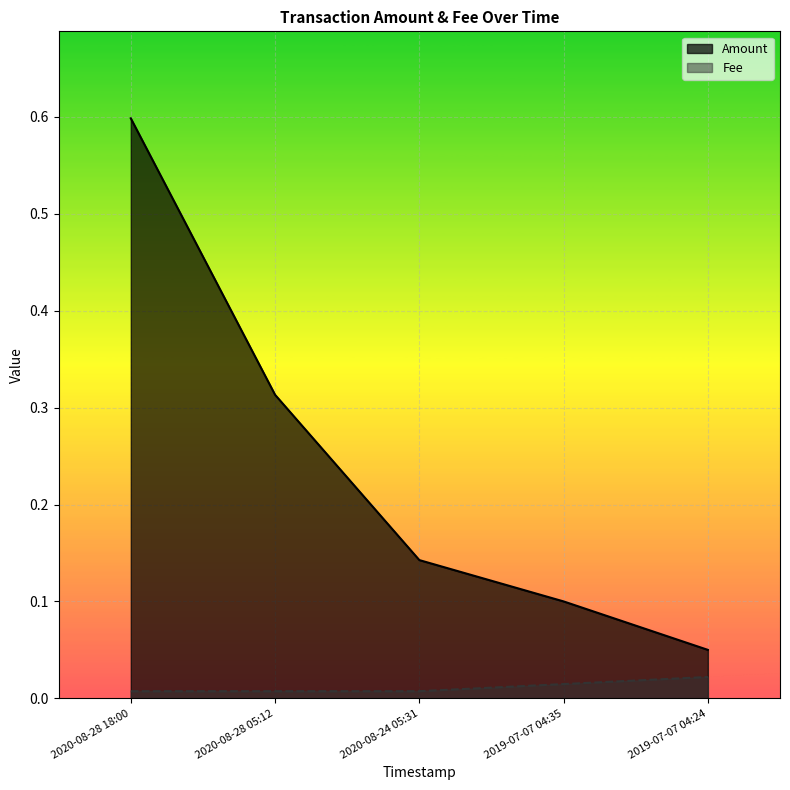

What is the label of the 5th point from the right?

2020-08-28 18:00